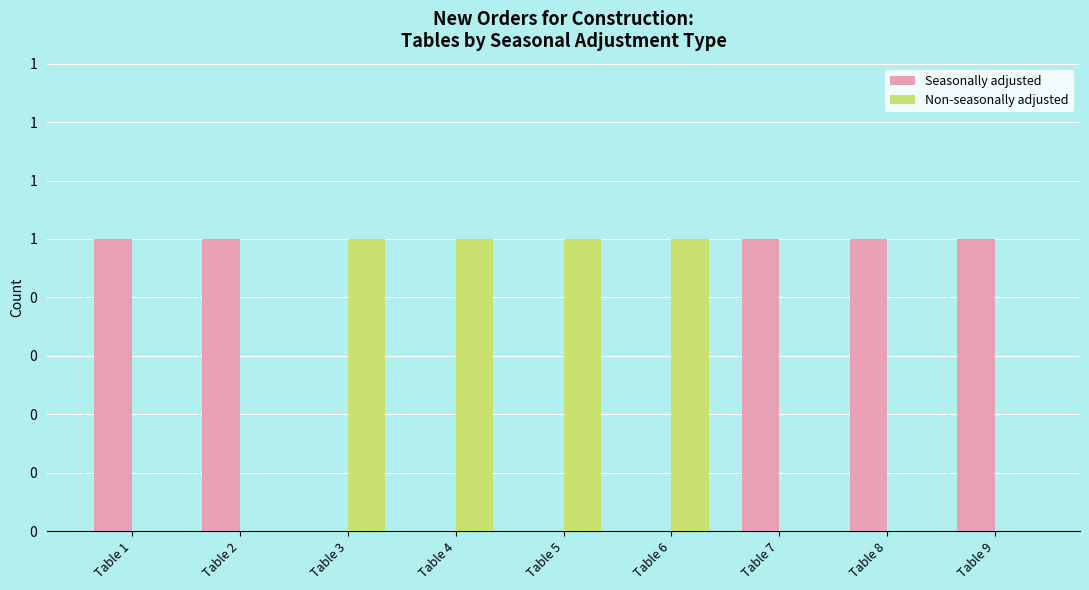

Which label corresponds to the smallest value in the chart?

Table 3